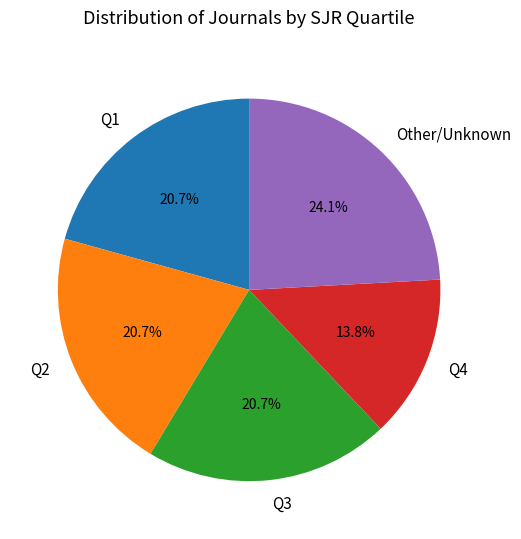

What portion of the pie excludes Q3?

79.3%